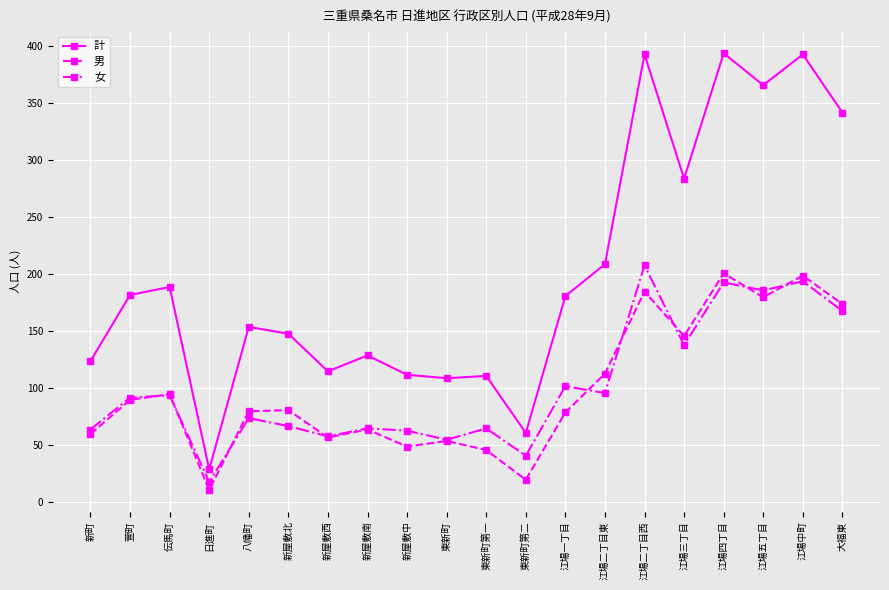

What is the total value across all series at 新屋敷西?

230